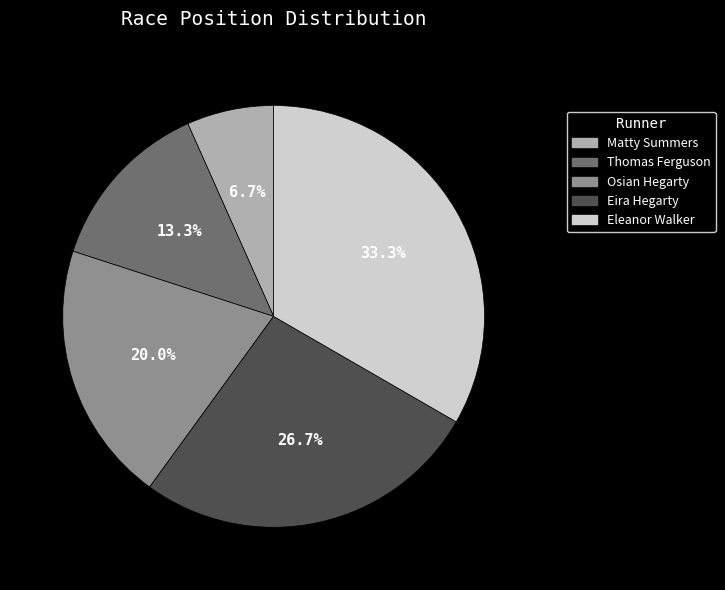

Rank the categories by value from highest to lowest.

Eleanor Walker, Eira Hegarty, Osian Hegarty, Thomas Ferguson, Matty Summers